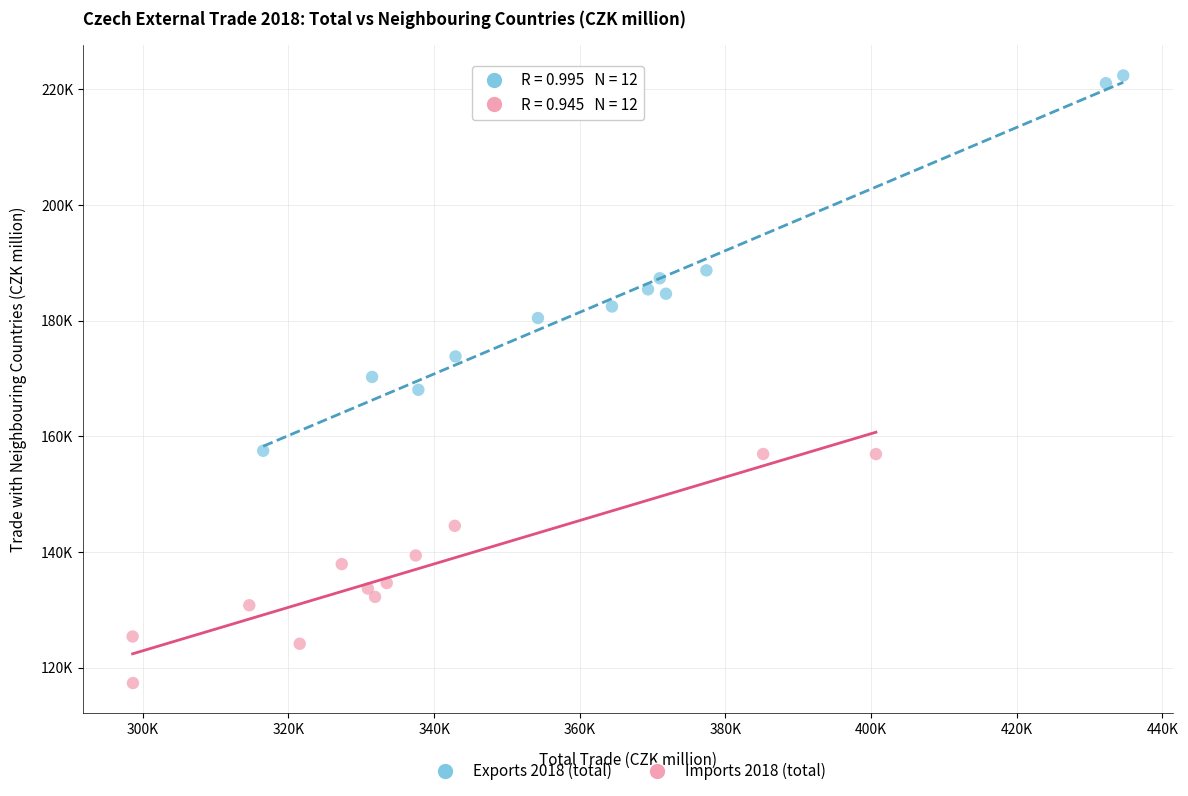

Which series has the widest spread of Y values?

Exports 2018 (total)